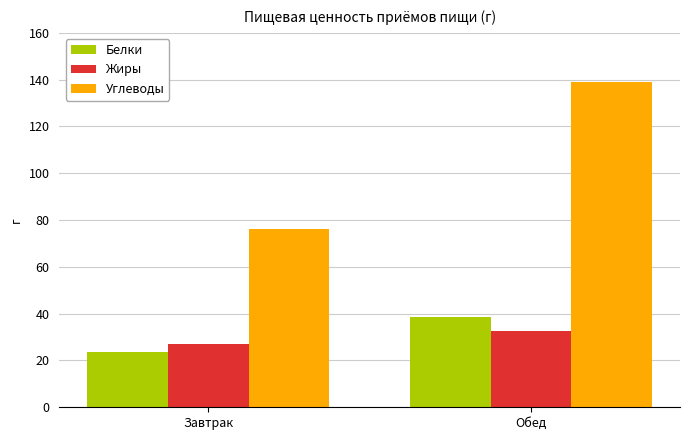

How many data points in Углеводы are less than 139?

1